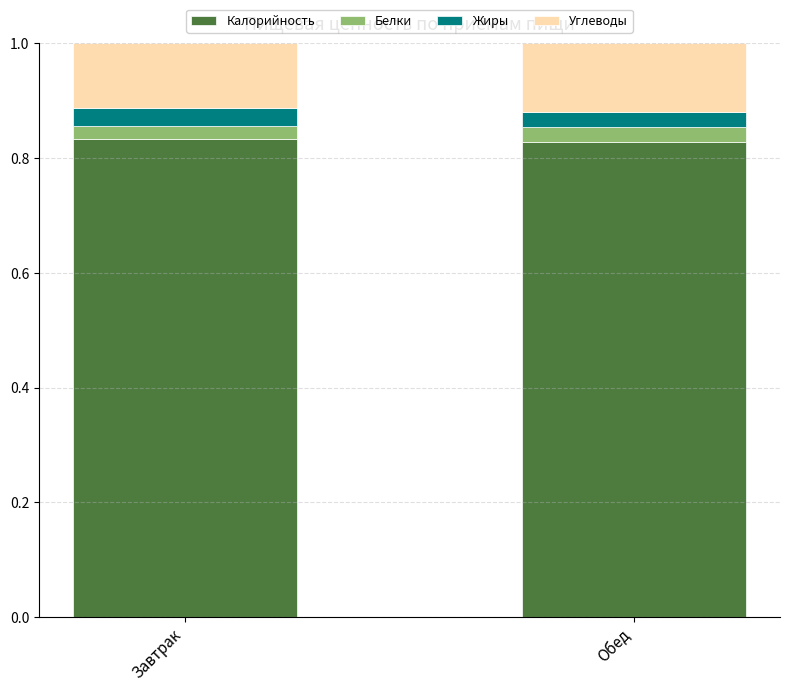

What is the total value across all series at Обед?

1.0